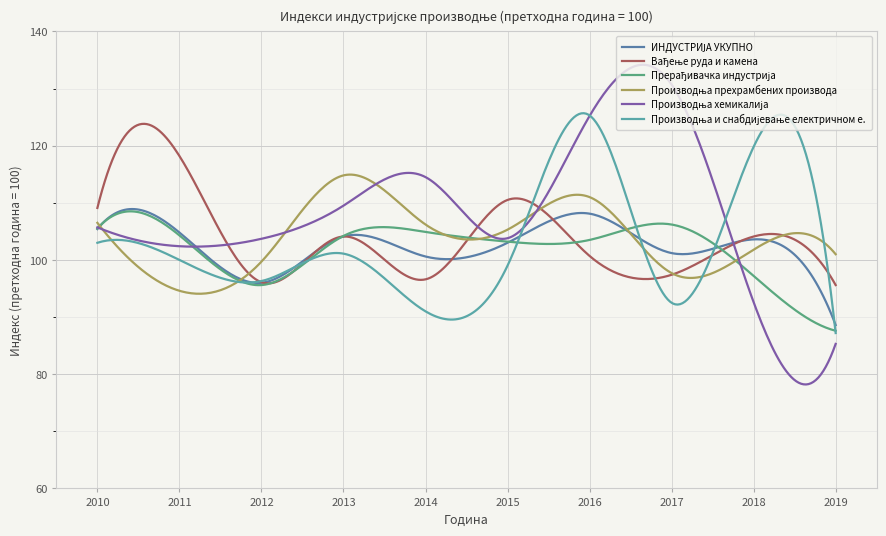

What is the minimum value shown in the chart?

78.2